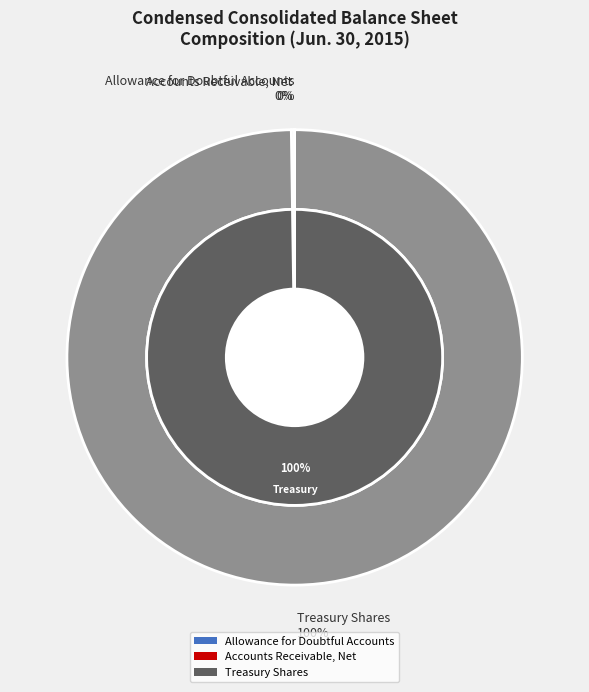

What portion of the pie excludes Treasury Shares?

0.2%